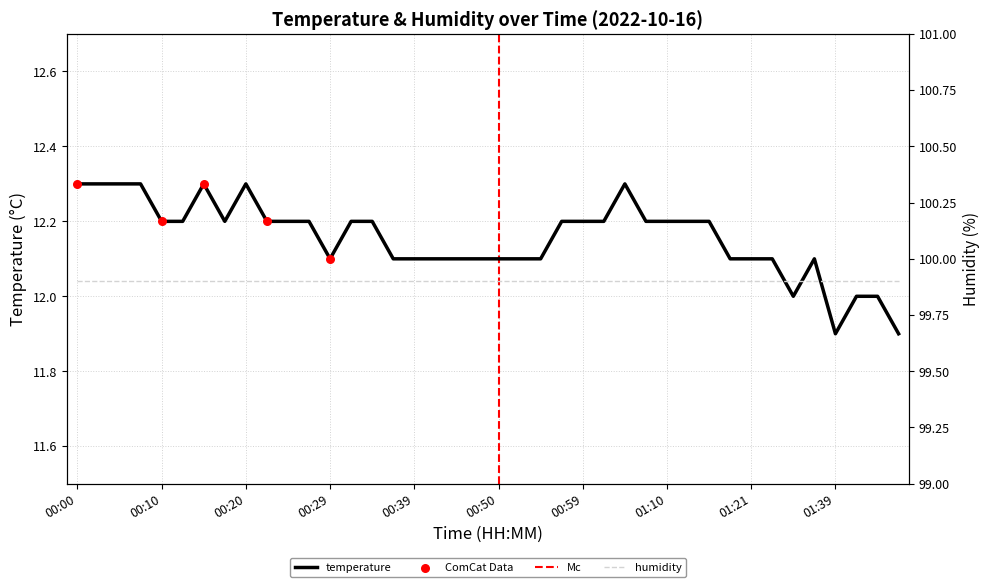

Which has a higher value, 01:29 or 00:32?

00:32